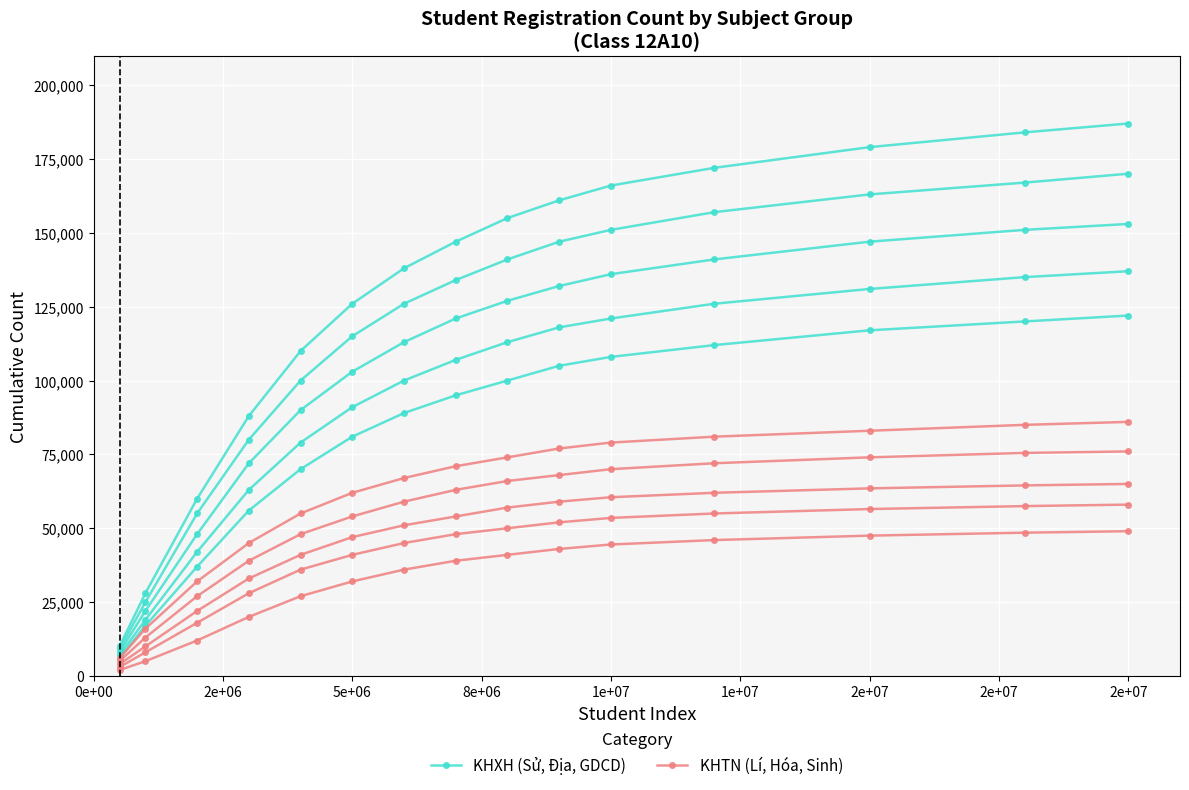

Rank the series at 5e+06 from lowest to highest value.

KHTN (Lí, Hóa, Sinh), KHXH (Sử, Địa, GDCD)